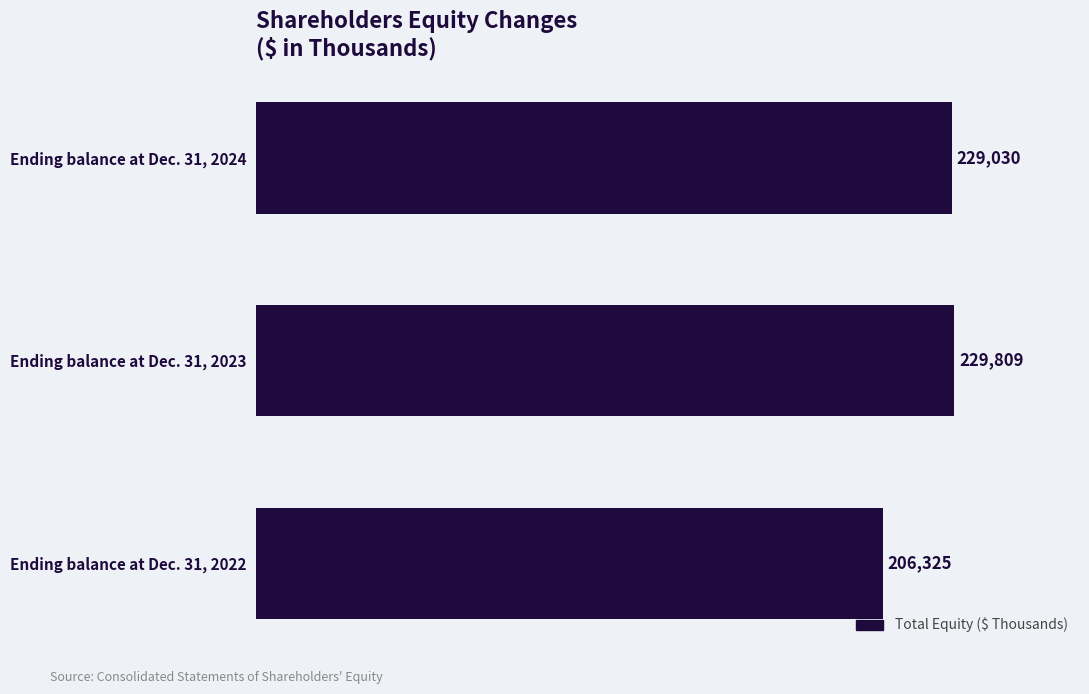

How many data points does each series have?

3